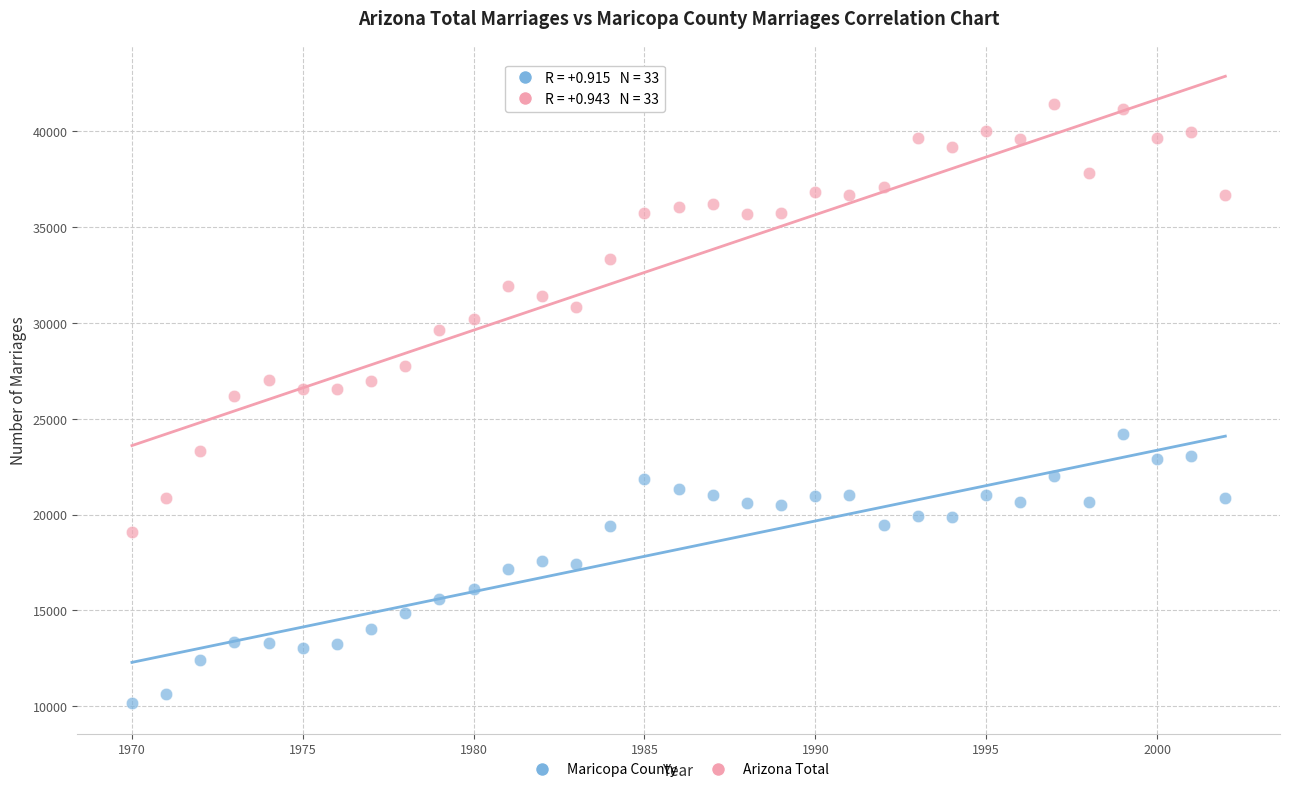

Across all data points, what is the range of X values (max minus min)?

32